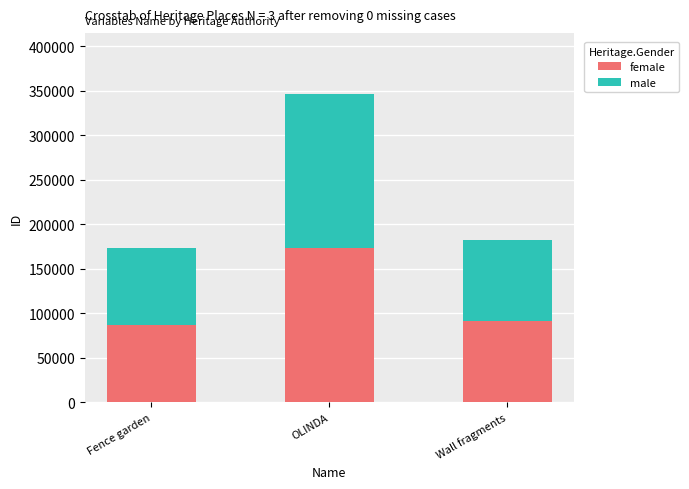

What is the total value across all series at Fence garden?

173708